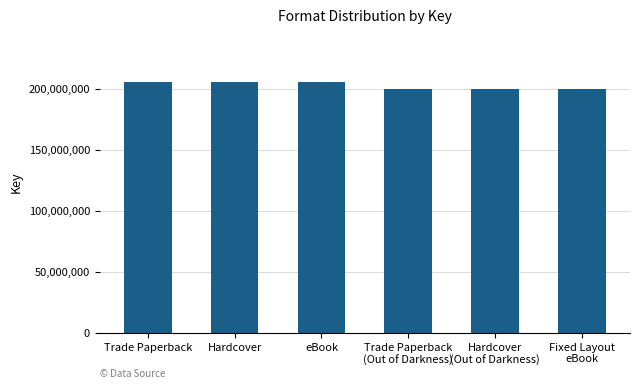

The chart shows a value of 59431740 at Hardcover. True or false?

False